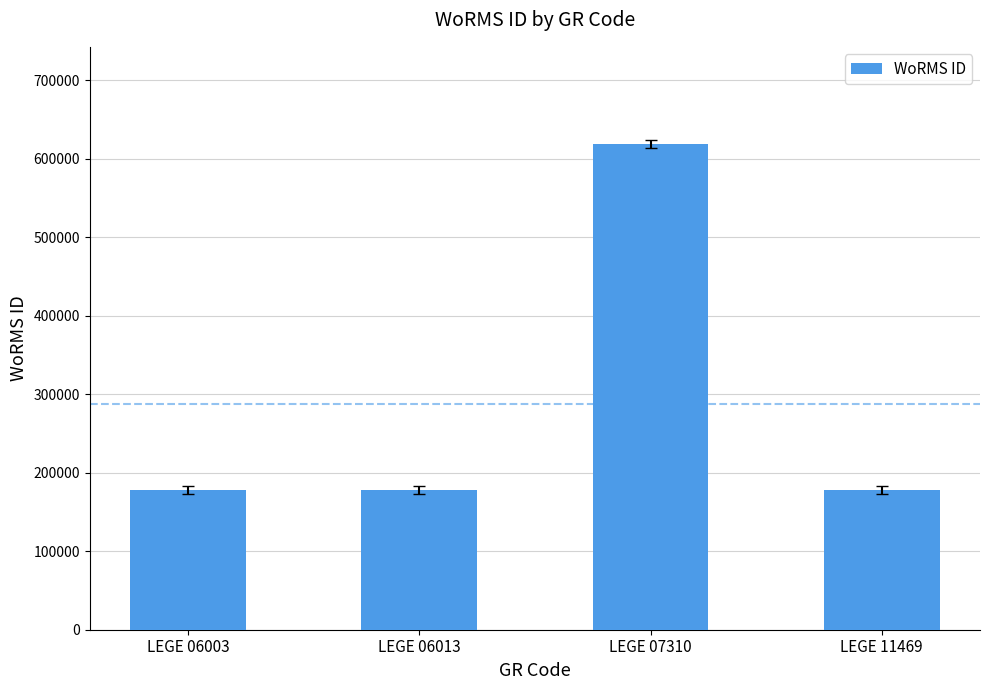

The chart shows a value of 177595 at LEGE 11469. True or false?

True